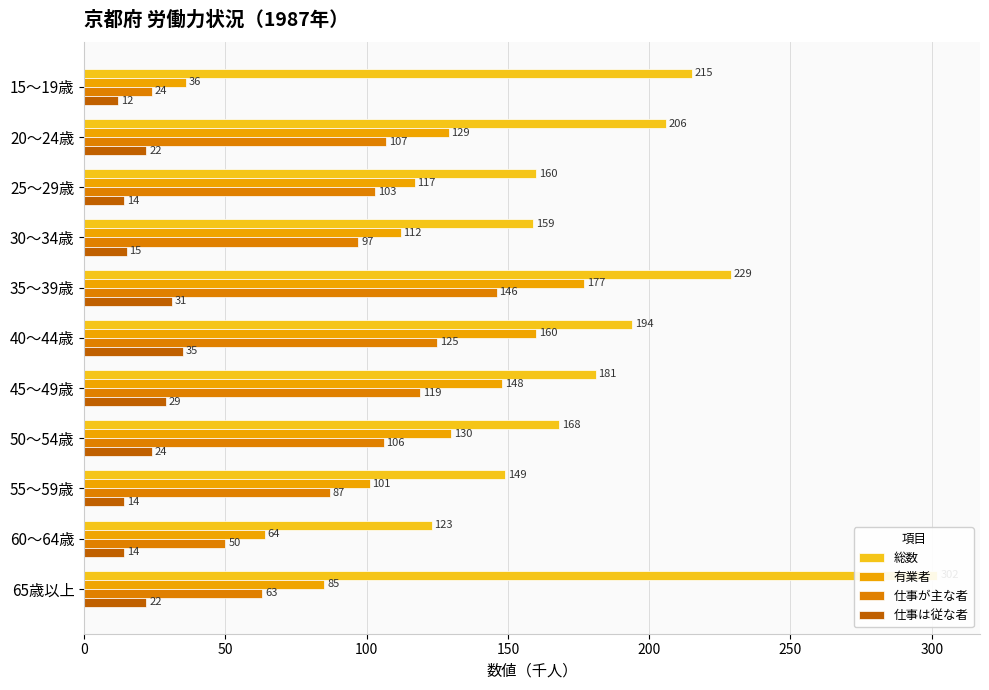

At how many categories does at least one series exceed 58?

11